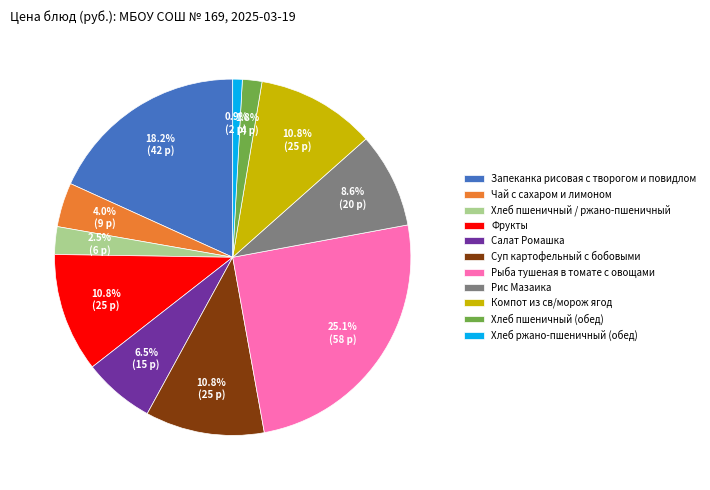

Approximately how many times larger is the value at Запеканка рисовая с творогом и повидлом compared to Суп картофельный с бобовыми?

1.7